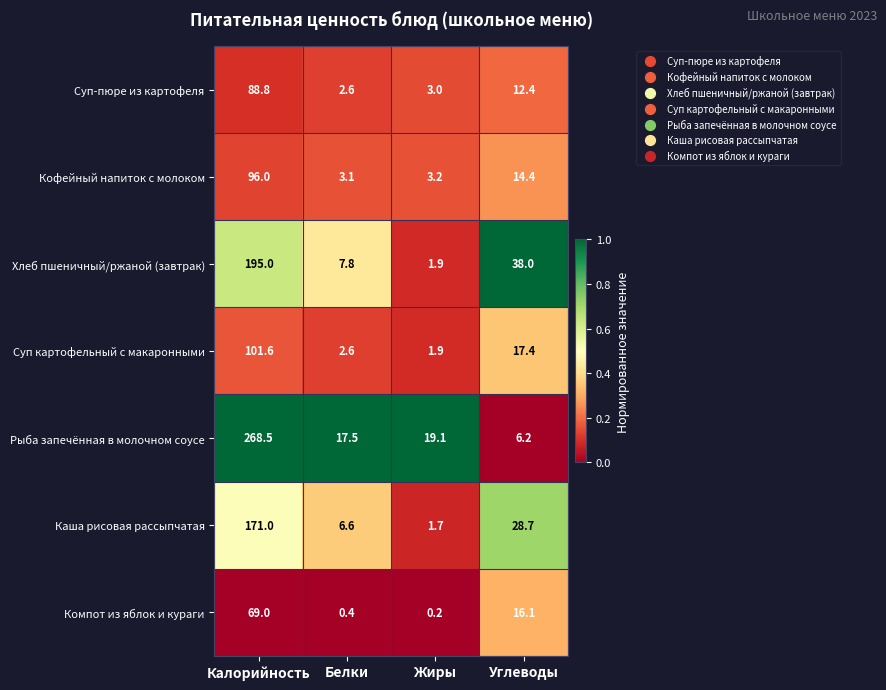

How many data points does each series have?

4